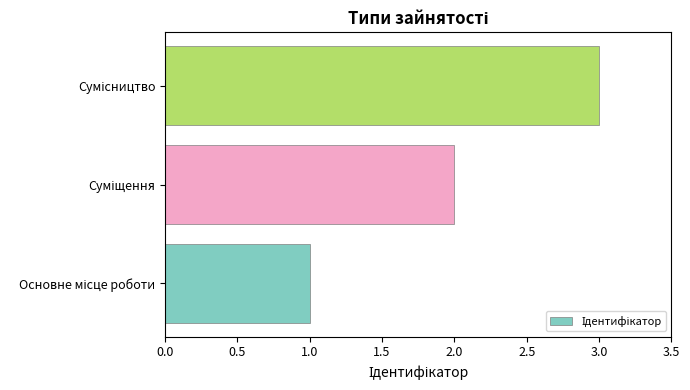

What is the minimum value shown in the chart?

1